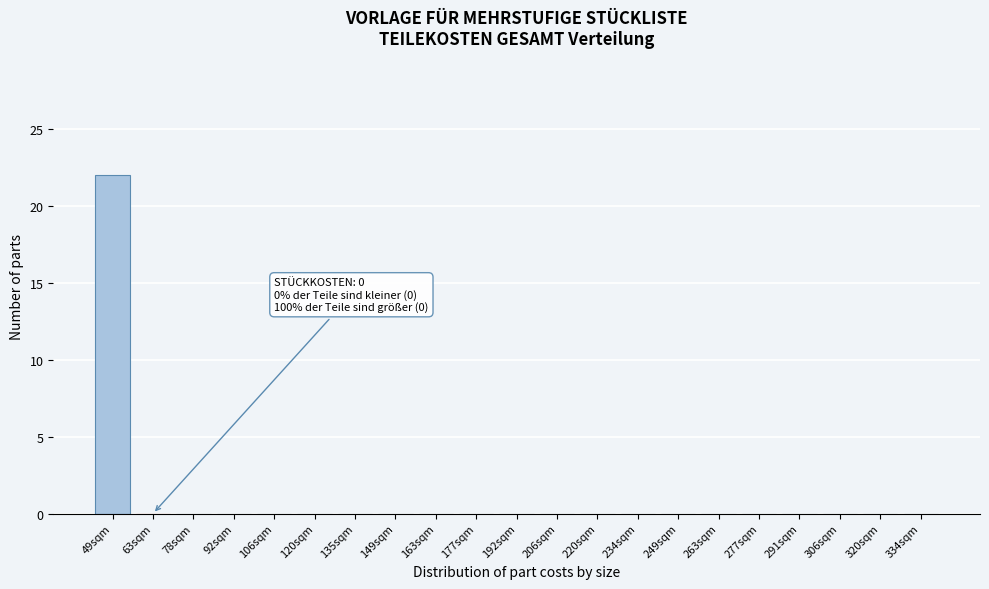

Reading right to left, list all the values displayed in this chart.

334sqm=0	320sqm=0	306sqm=0	291sqm=0	277sqm=0	263sqm=0	249sqm=0	234sqm=0	220sqm=0	206sqm=0	192sqm=0	177sqm=0	163sqm=0	149sqm=0	135sqm=0	120sqm=0	106sqm=0	92sqm=0	78sqm=0	63sqm=0	49sqm=22